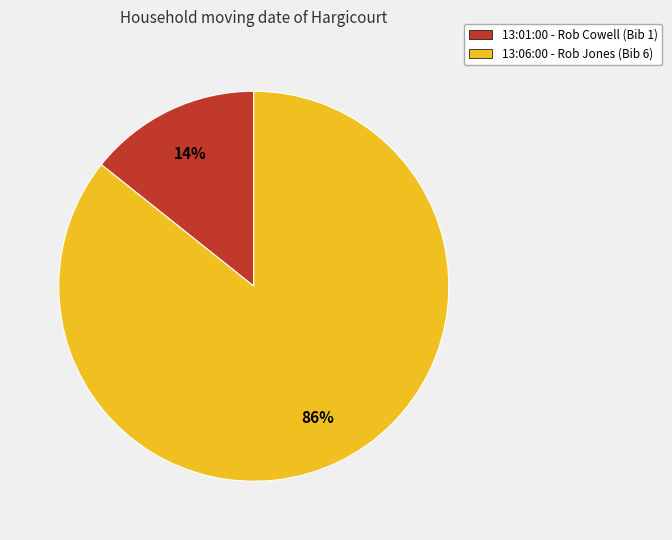

How many slices are in this pie chart?

2